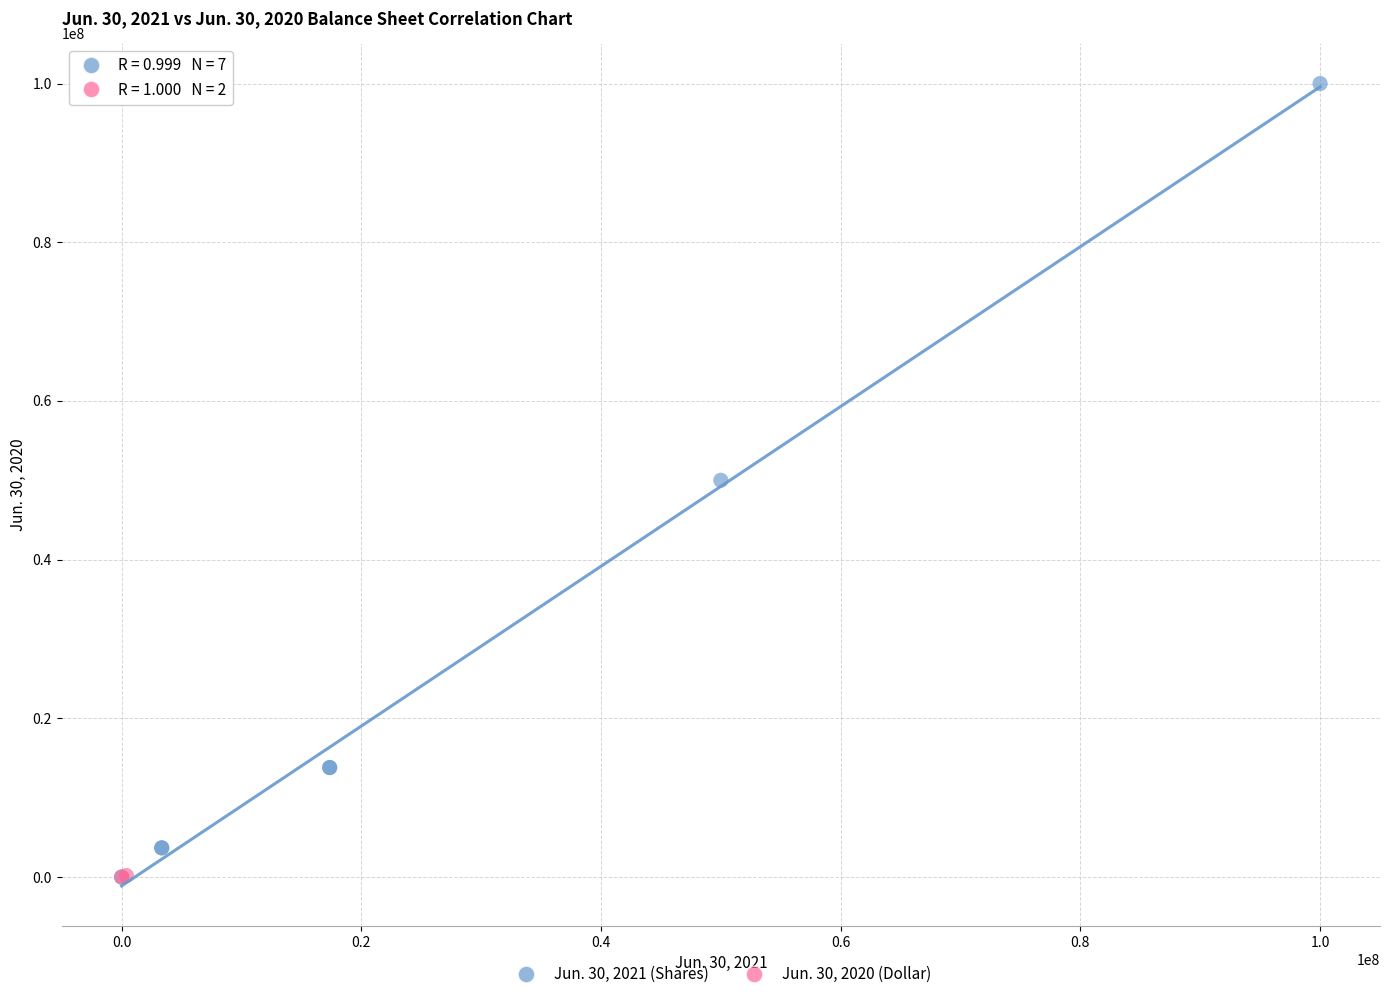

What are all the series names shown in the legend?

Jun. 30, 2021 (Shares), Jun. 30, 2020 (Dollar)